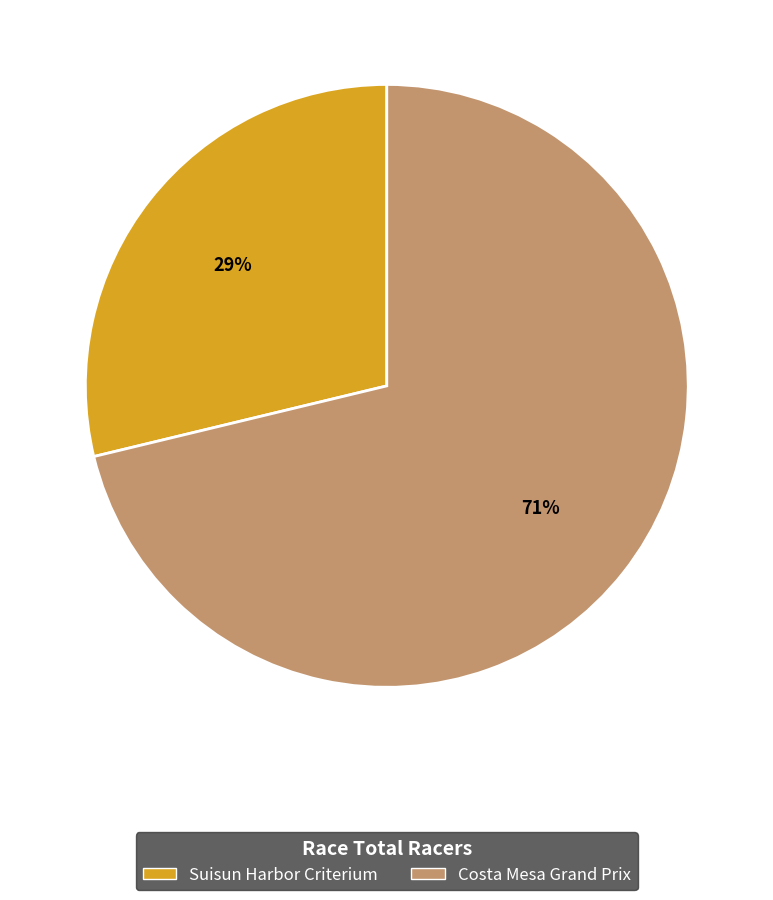

Count the number of slices in the pie.

2